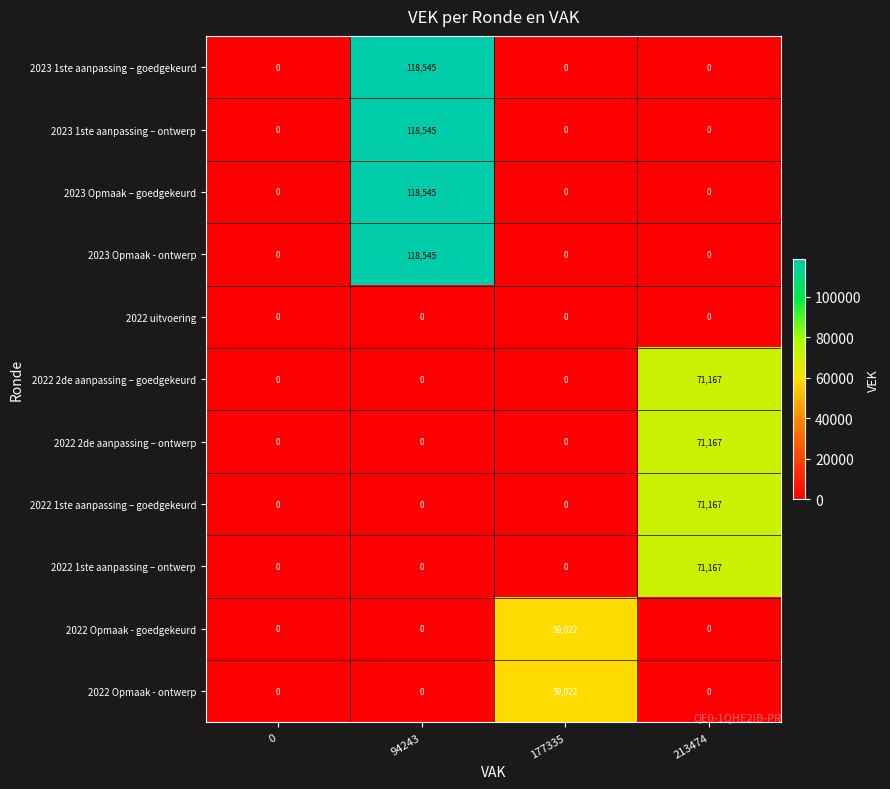

At how many categories does at least one series exceed 74777?

1